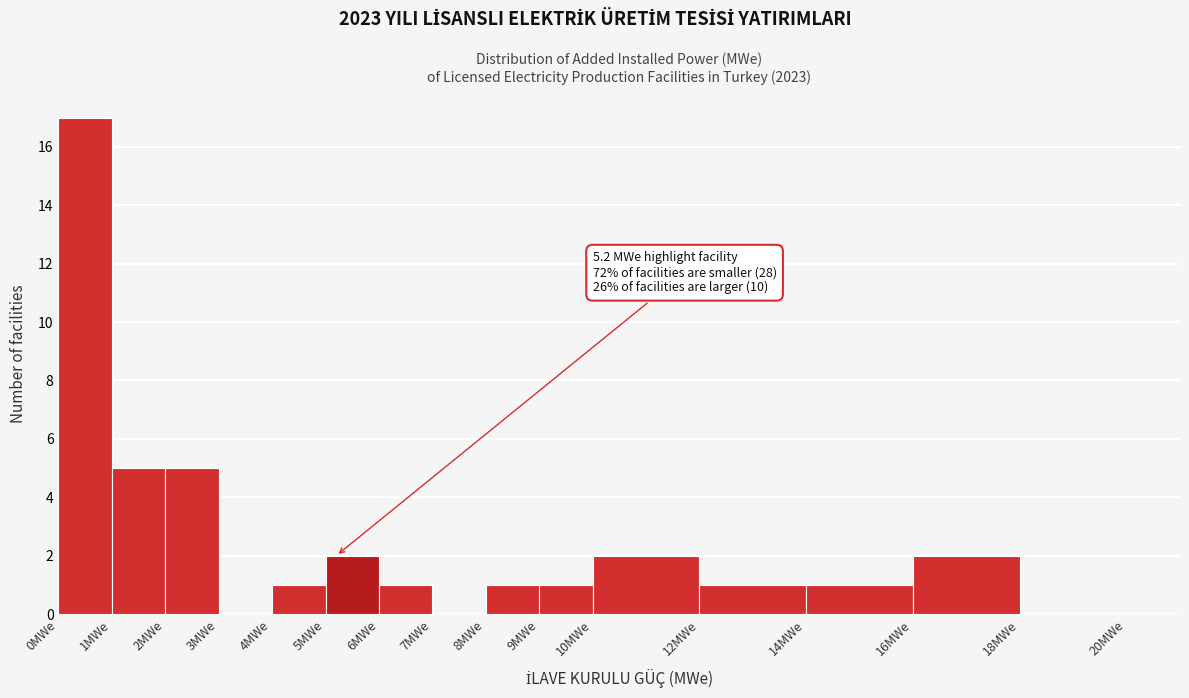

Which range on the x-axis has the tallest bar?

0 to 1